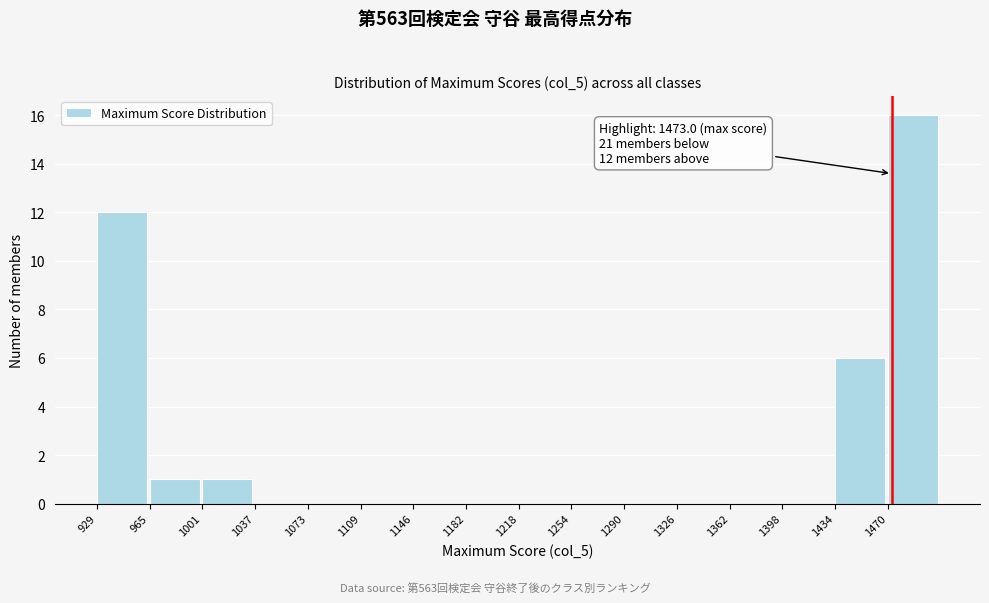

Over which range of the x-axis is the bar tallest?

1470 to 1505